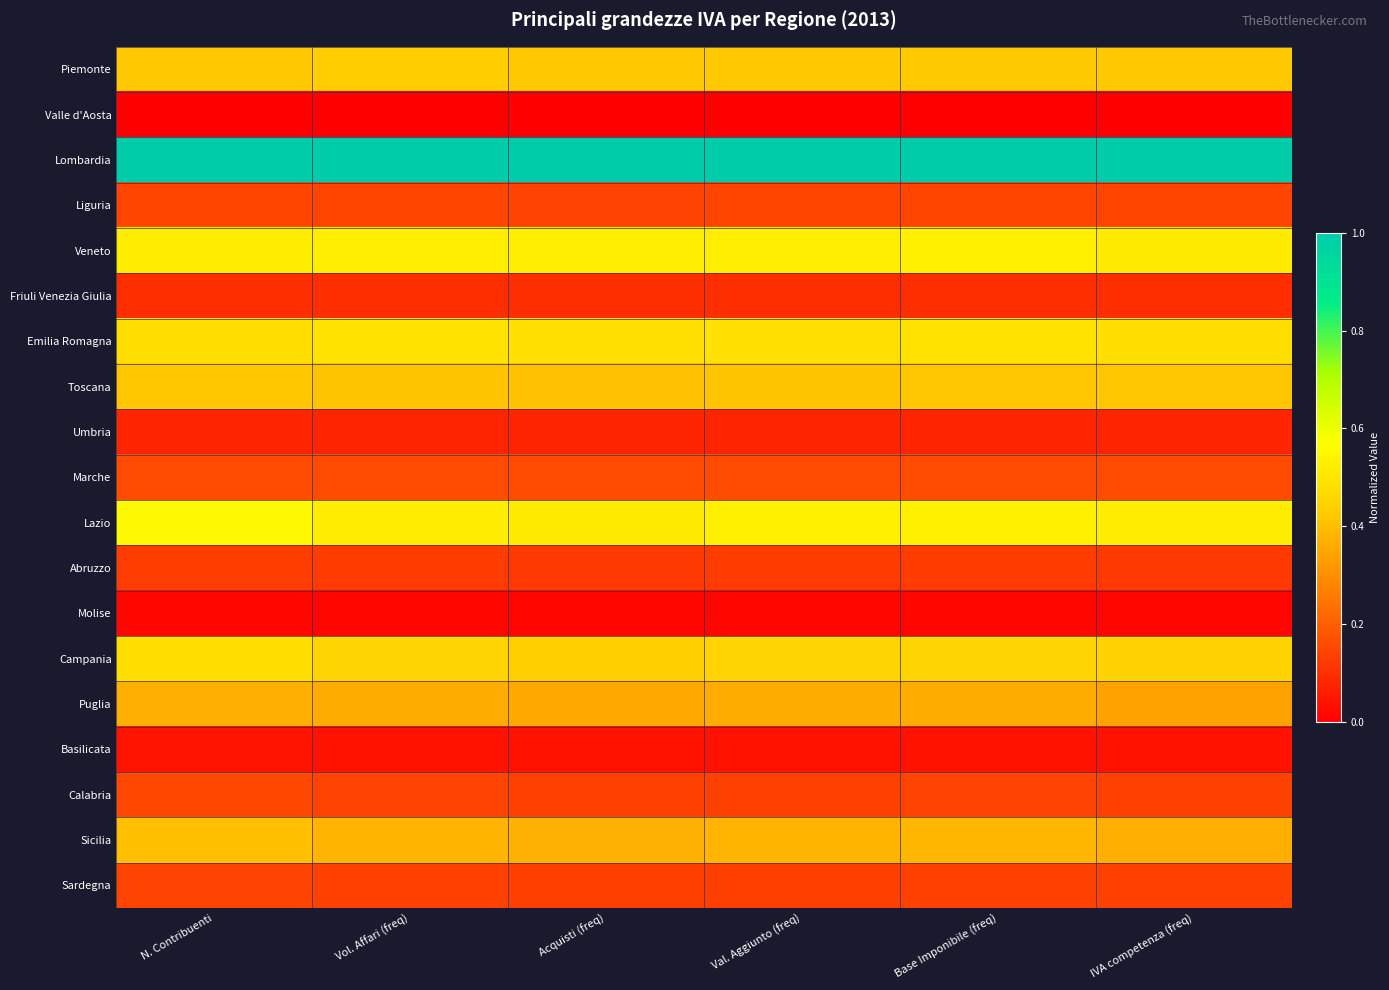

At IVA competenza (freq), list the series in order from largest to smallest.

Lombardia, Lazio, Veneto, Emilia Romagna, Campania, Piemonte, Toscana, Sicilia, Puglia, Marche, Liguria, Calabria, Sardegna, Abruzzo, Friuli Venezia Giulia, Umbria, Basilicata, Molise, Valle d'Aosta